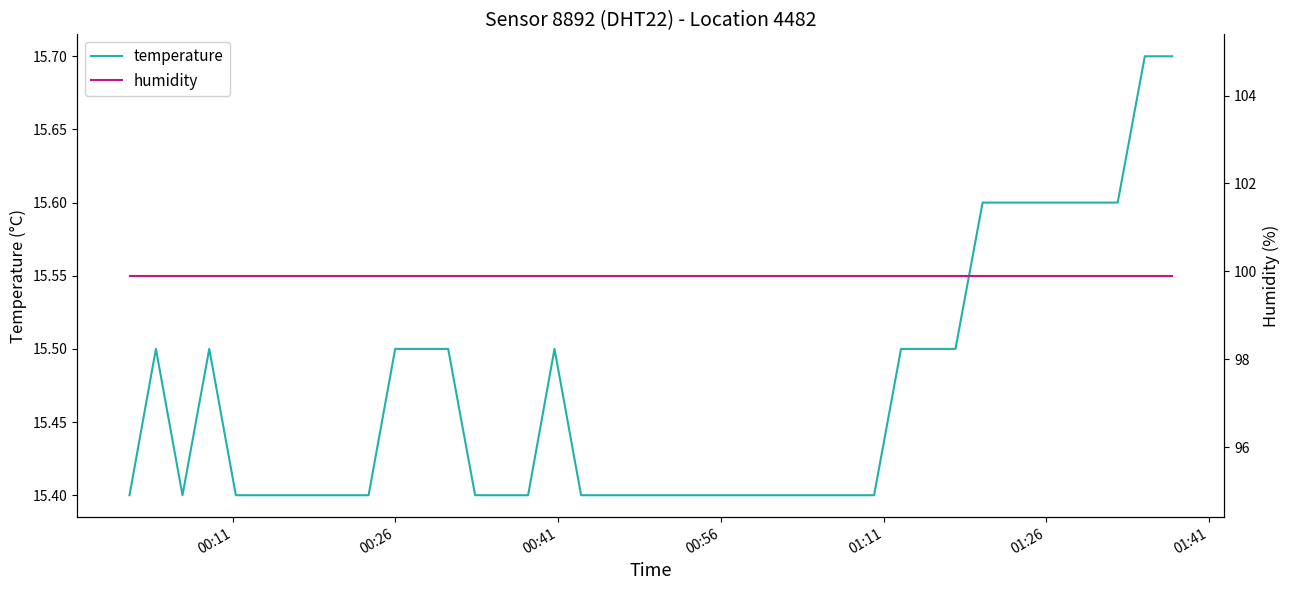

Reading left to right, transcribe all the data shown in this chart.

temperature: 15.4	15.5	15.4	15.5	15.4	15.4	15.4	15.4	15.4	15.4	15.5	15.5	15.5	15.4	15.4	15.4	15.5	15.4	15.4	15.4	15.4	15.4	15.4	15.4	15.4	15.4	15.4	15.4	15.4	15.5	15.5	15.5	15.6	15.6	15.6	15.6	15.6	15.6	15.7	15.7
humidity: 99.9	99.9	99.9	99.9	99.9	99.9	99.9	99.9	99.9	99.9	99.9	99.9	99.9	99.9	99.9	99.9	99.9	99.9	99.9	99.9	99.9	99.9	99.9	99.9	99.9	99.9	99.9	99.9	99.9	99.9	99.9	99.9	99.9	99.9	99.9	99.9	99.9	99.9	99.9	99.9